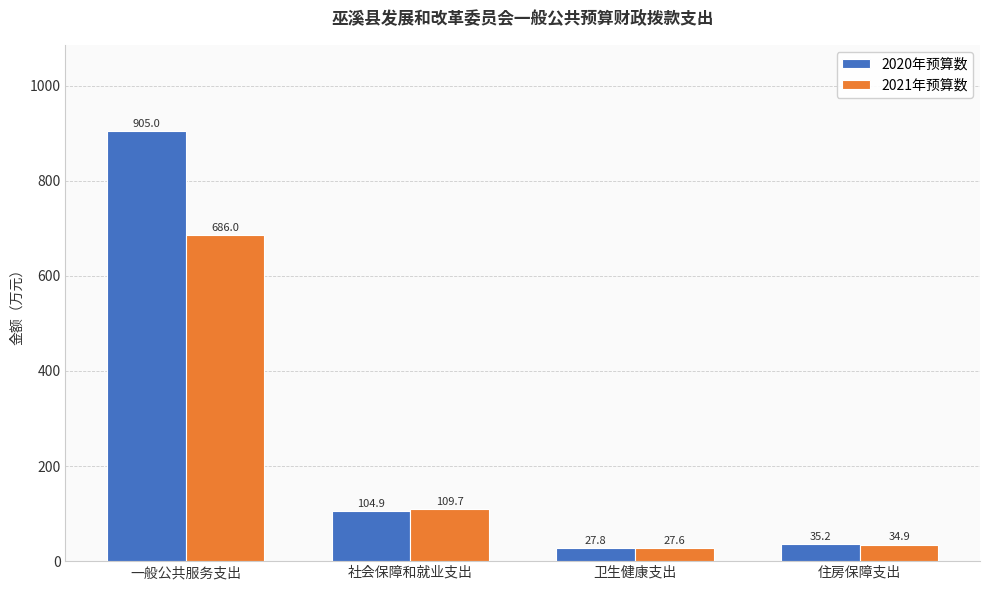

Reading left to right, transcribe all the data shown in this chart.

2020年预算数: 905.0	104.9	27.8	35.2
2021年预算数: 686.0	109.7	27.6	34.9